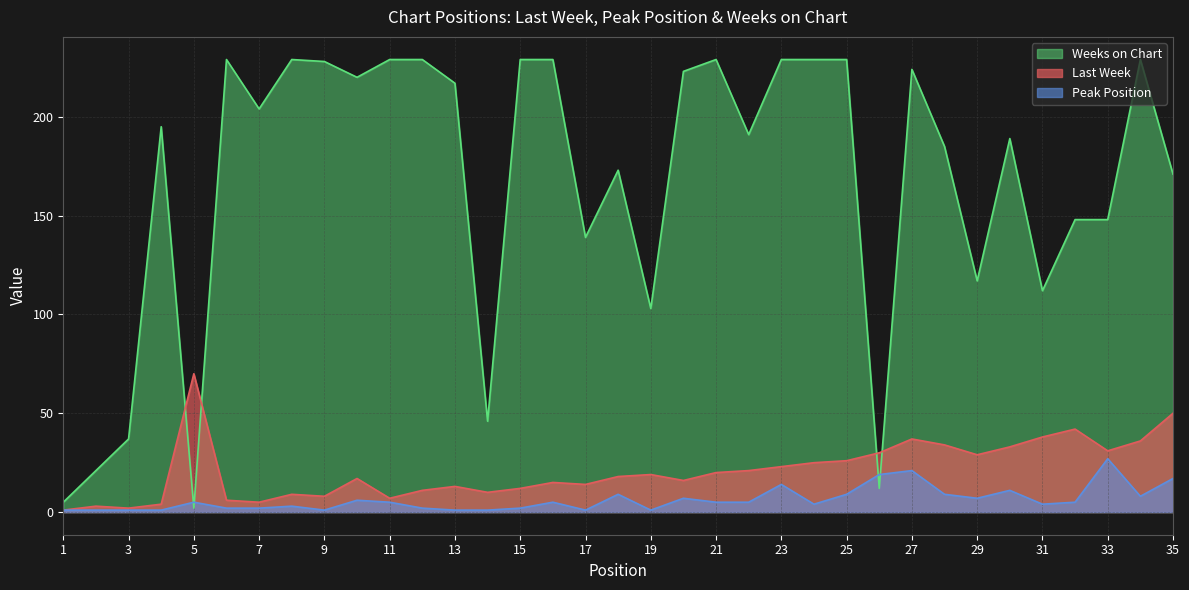

The Weeks on Chart series shows 5 at 1. True or false?

True